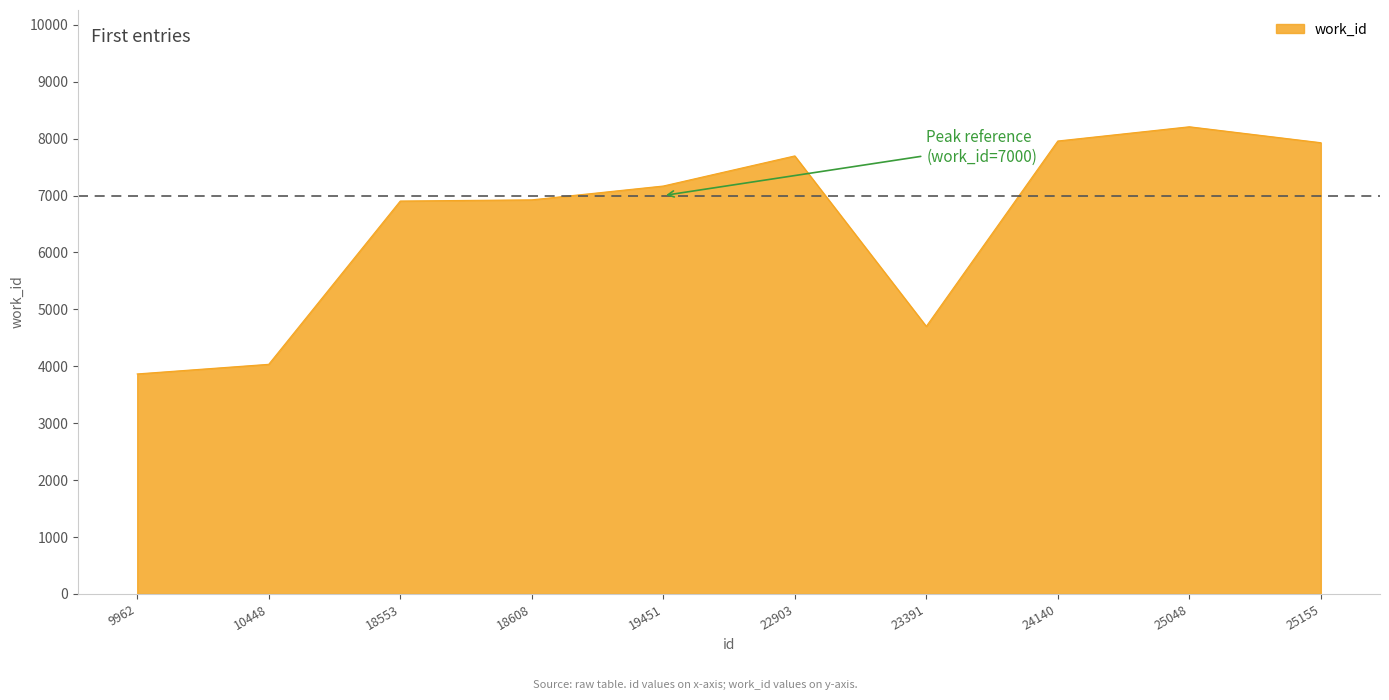

True or false: the data shows 3341 at 25155.

False